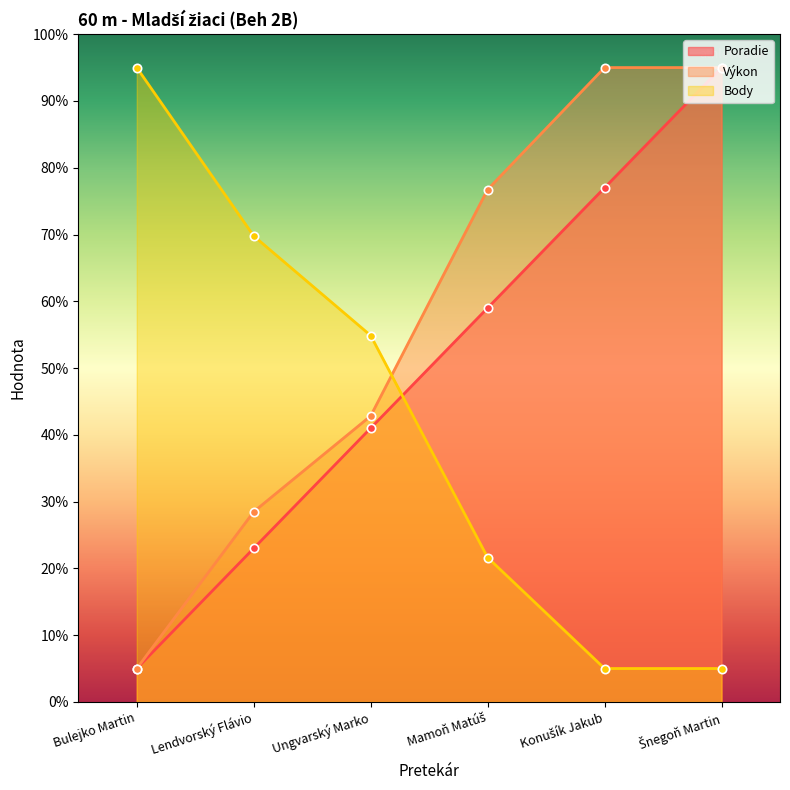

Rank the series by their average value, from highest to lowest.

Výkon, Poradie, Body